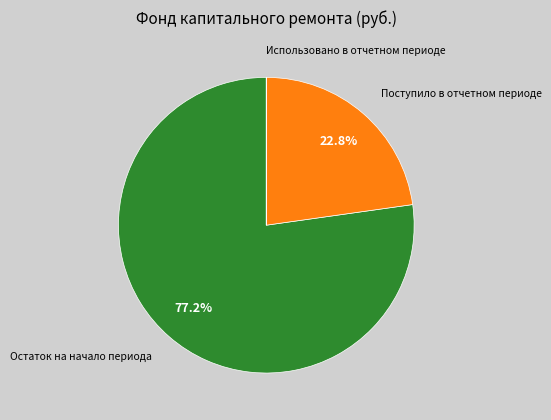

Which category has the biggest portion of the pie?

Остаток на начало периода